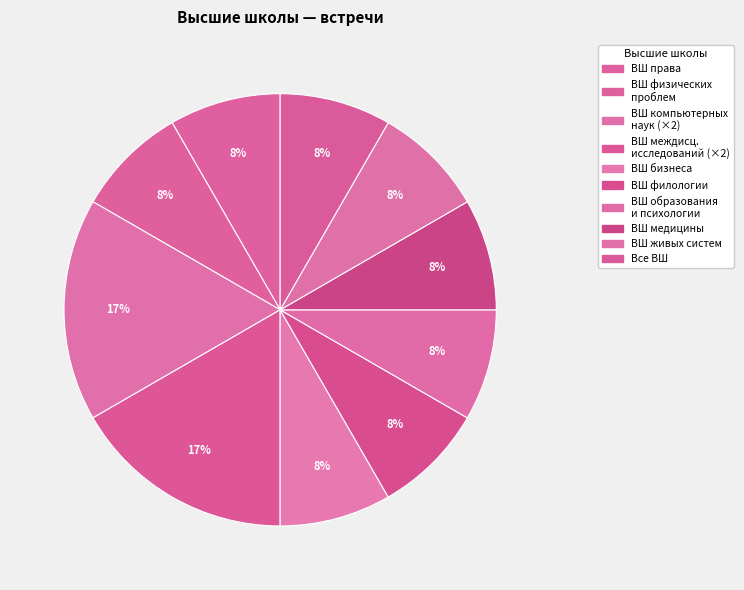

To the nearest percent, what is the difference between the largest and smallest slice percentages?

8%